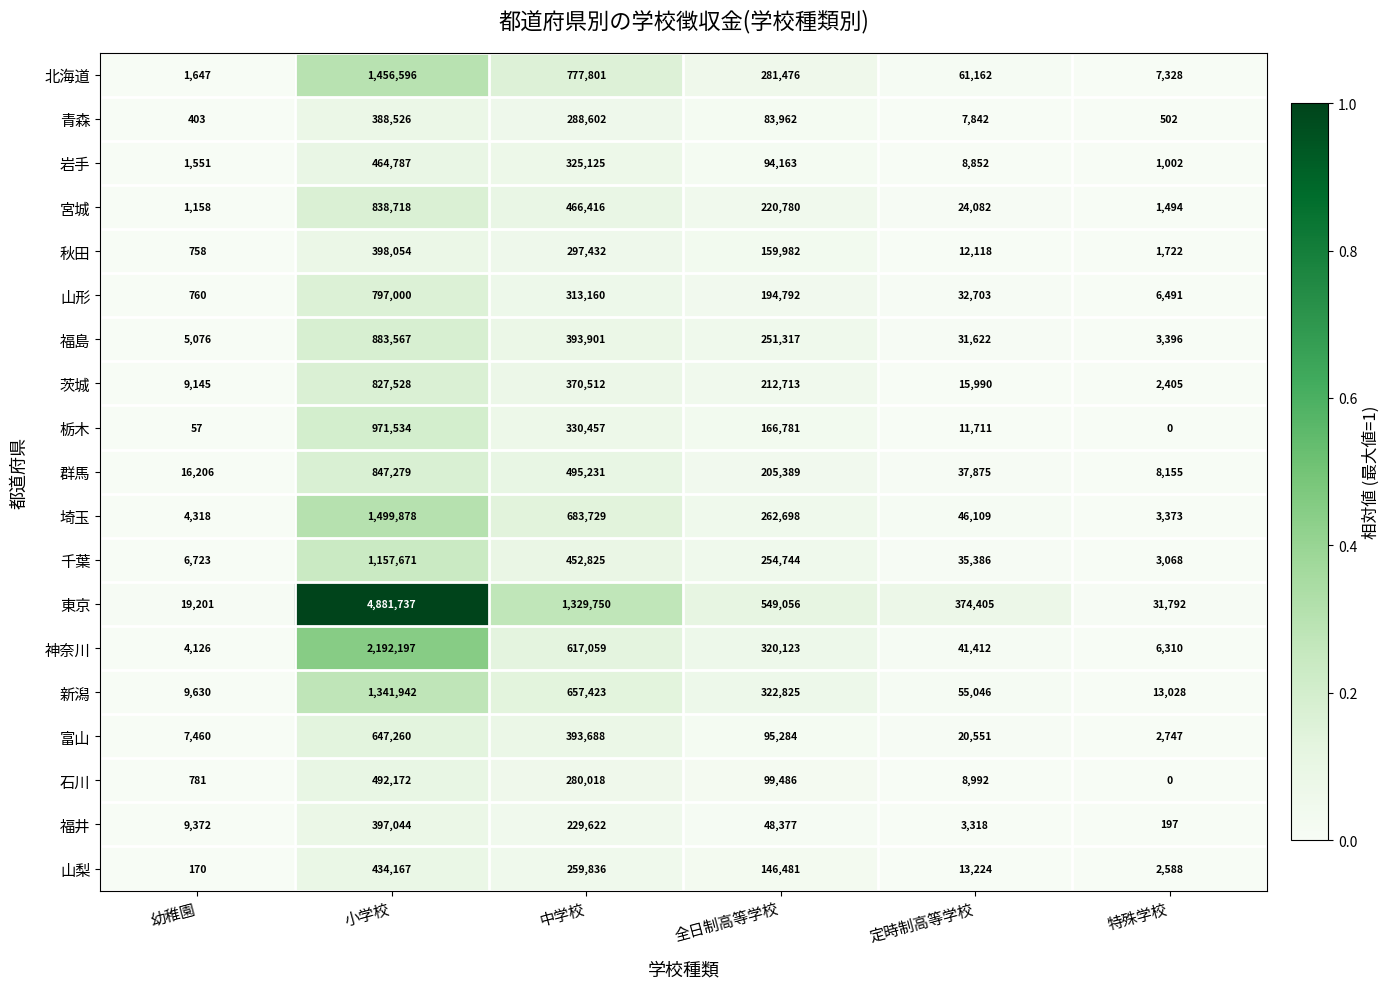

At 定時制高等学校, list the series in order from smallest to largest.

福井, 青森, 岩手, 石川, 栃木, 秋田, 山梨, 茨城, 富山, 宮城, 福島, 山形, 千葉, 群馬, 神奈川, 埼玉, 新潟, 北海道, 東京